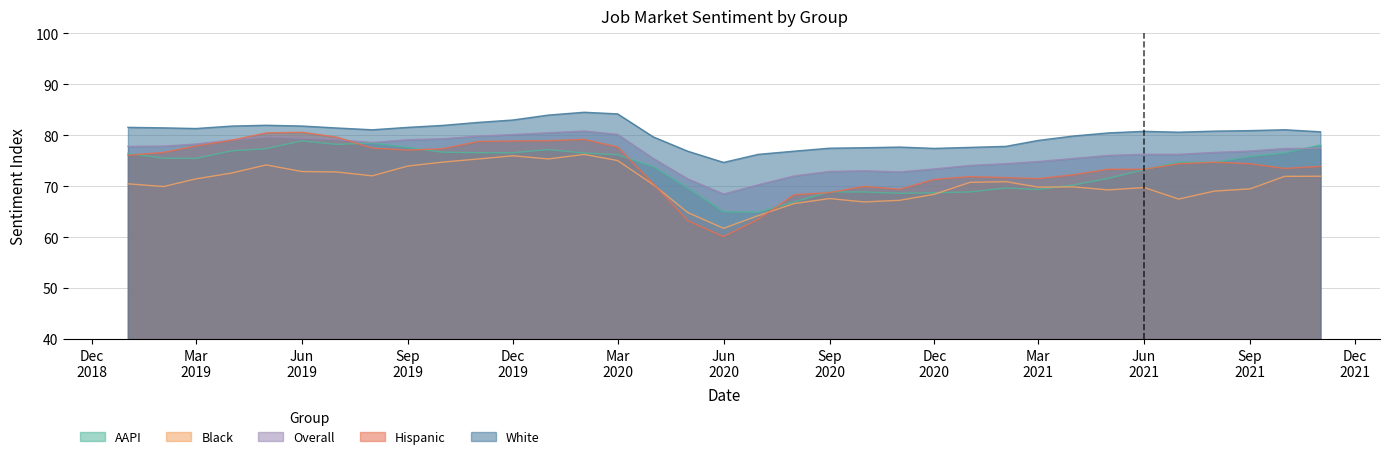

Which series has the largest total across all categories?

White